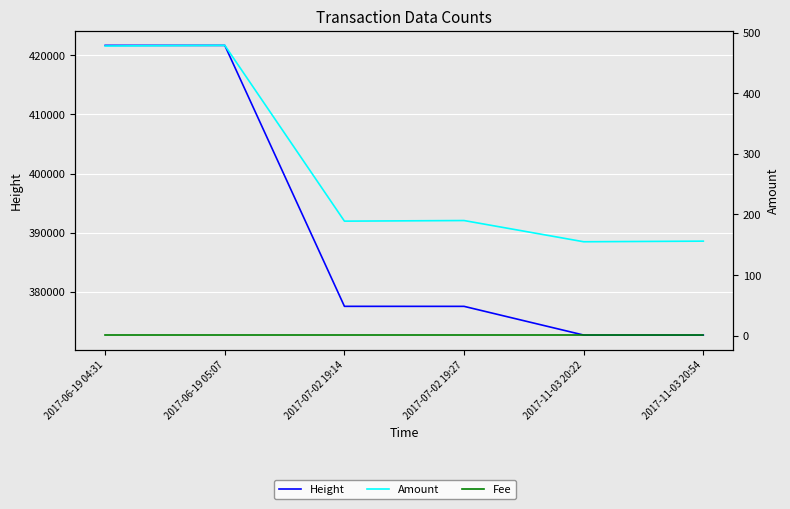

At which category does the chart reach its minimum across all series?

2017-06-19 04:31